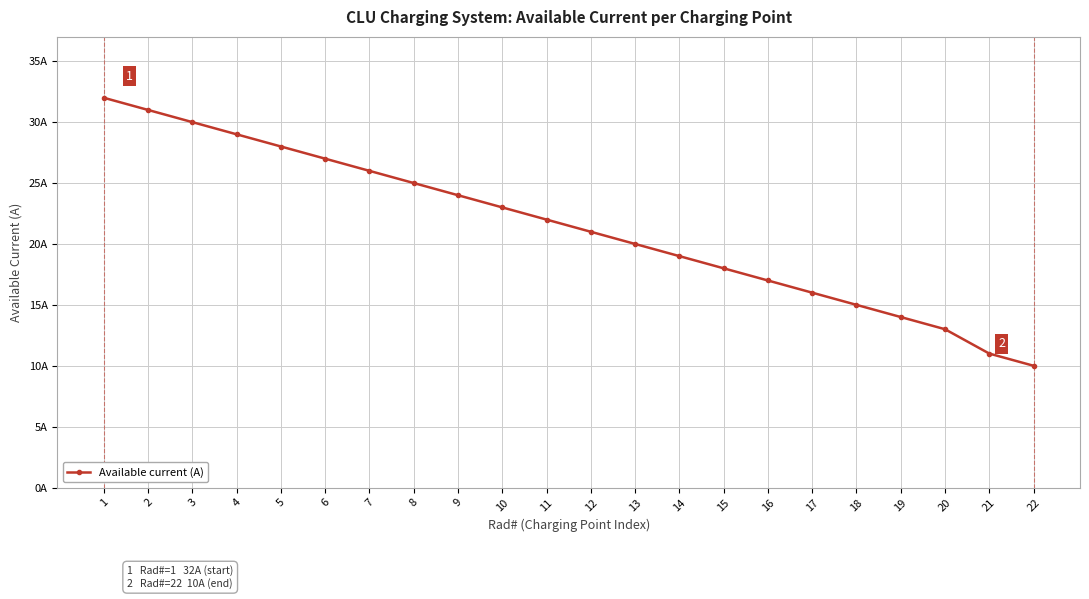

Is it true that the value at 15 is 27?

False